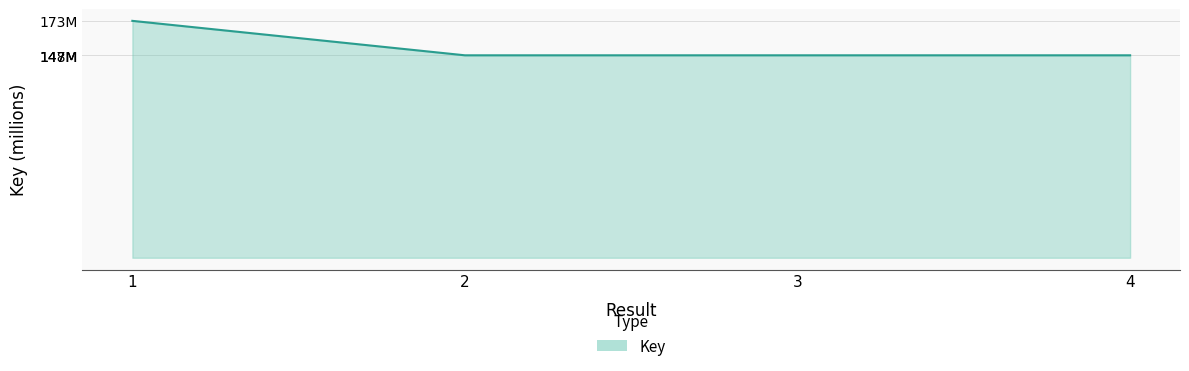

Approximately how many times larger is the value at 3 compared to 4?

1.0